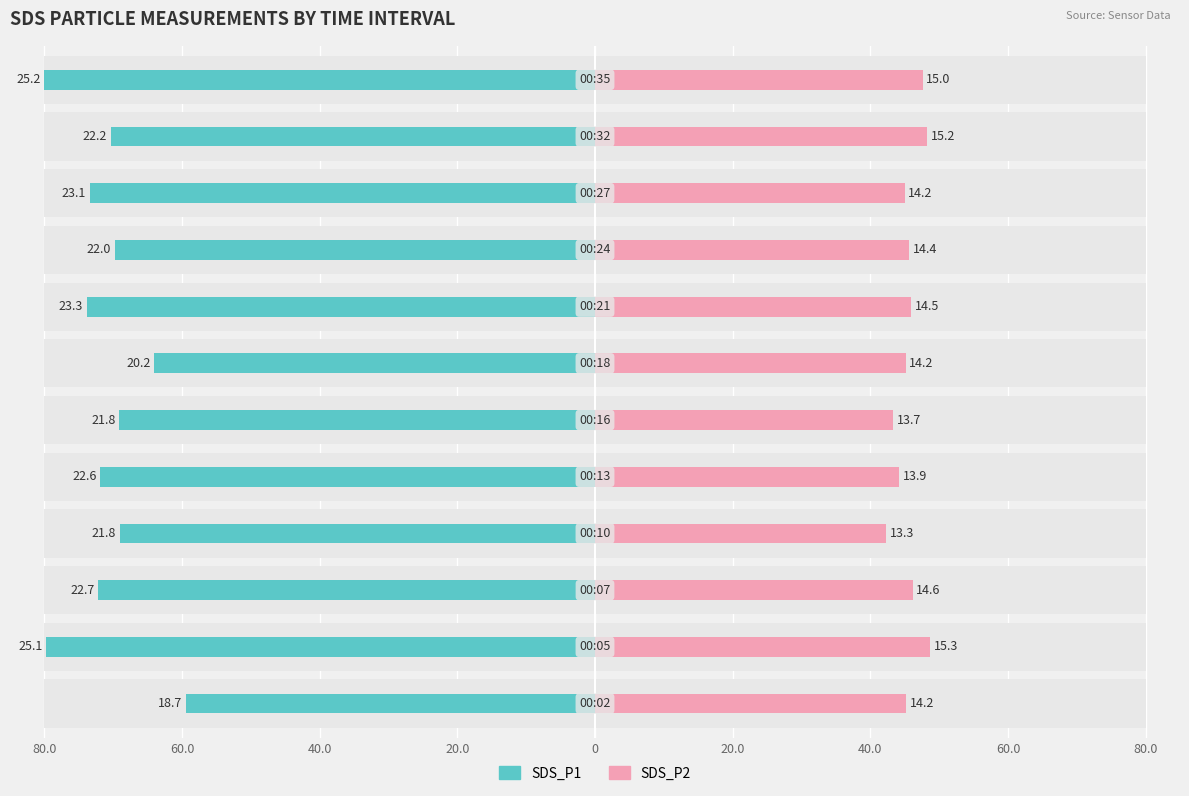

How many values in the SDS_P1 (Owner-occupied style) series exceed 71?

6